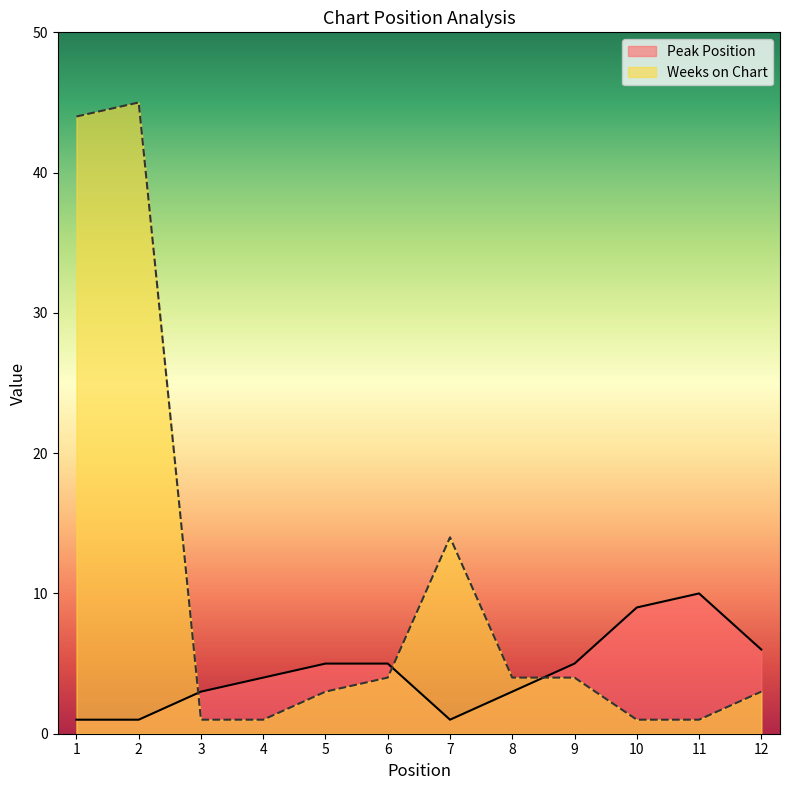

How many series are shown in this chart?

2